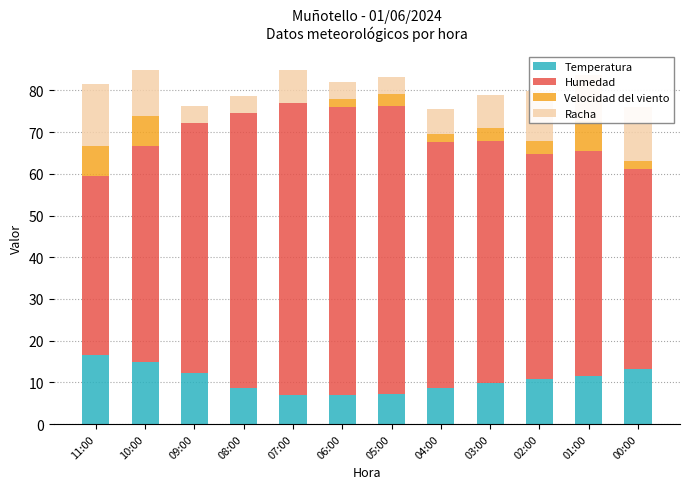

At how many categories does at least one series exceed 58?

6